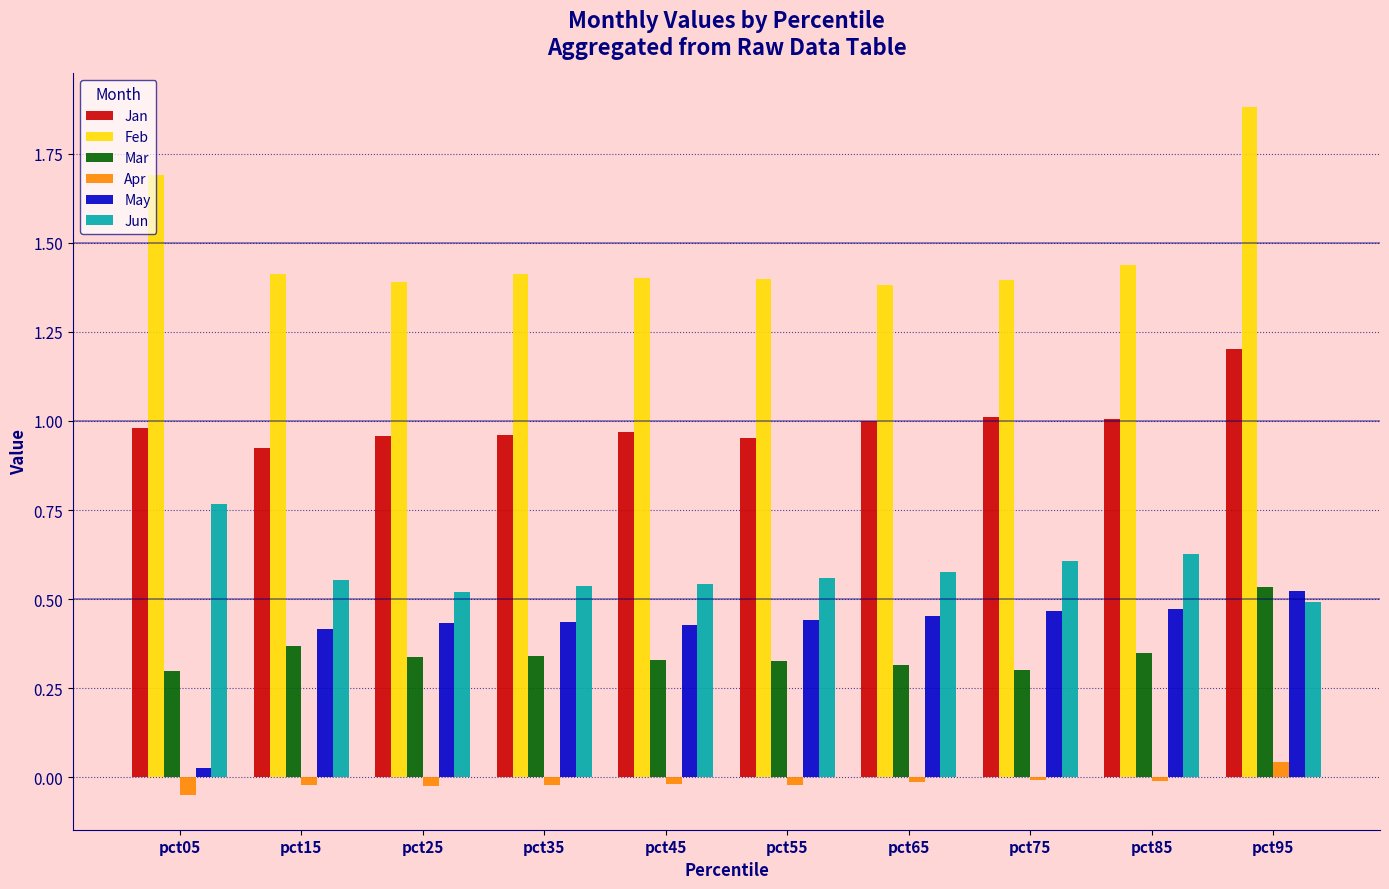

At how many categories does at least one series exceed 0?

10